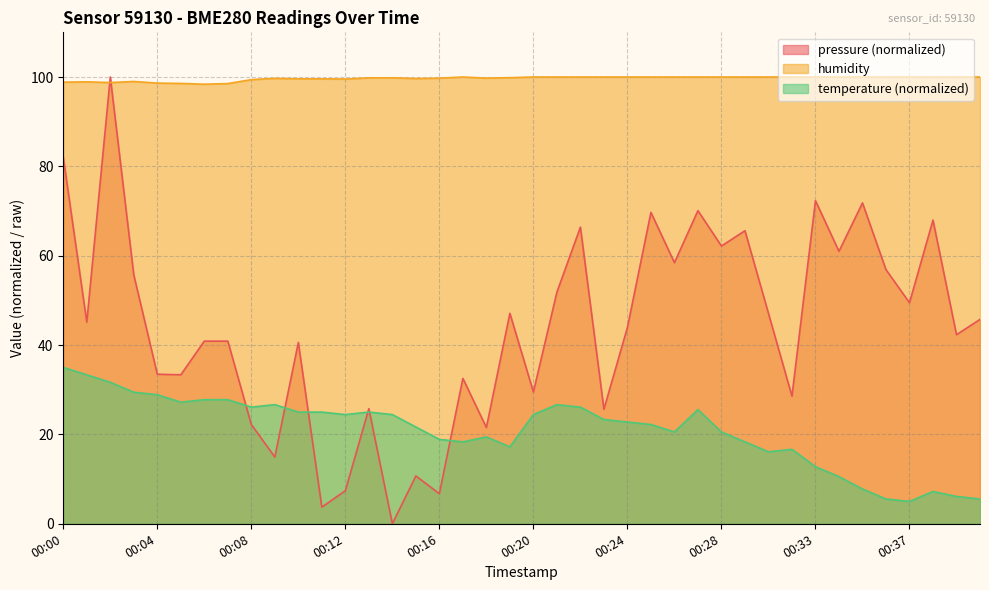

Where is pressure nearest to the value 50?

00:37